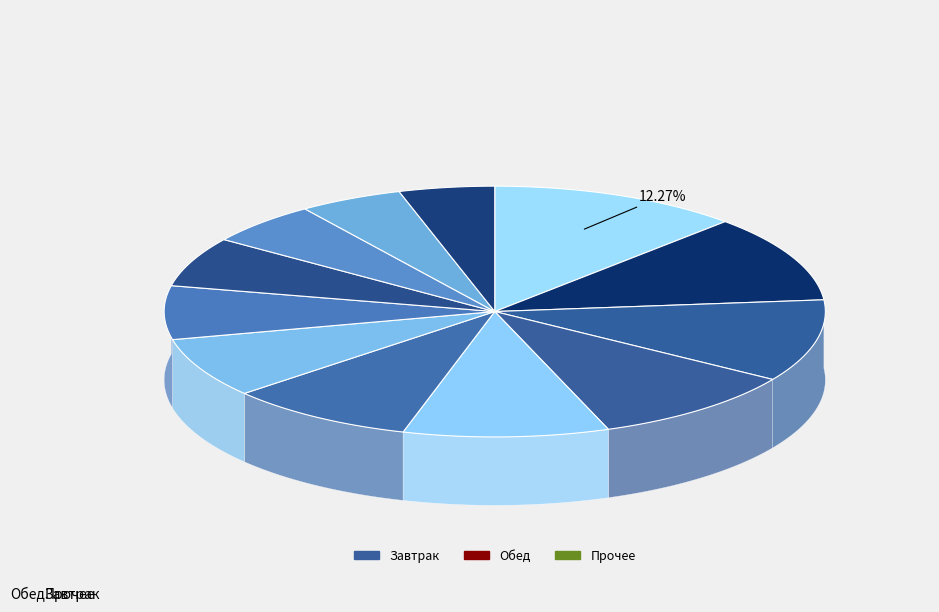

Do Завтрак and Прочее together represent more than half of the pie?

No